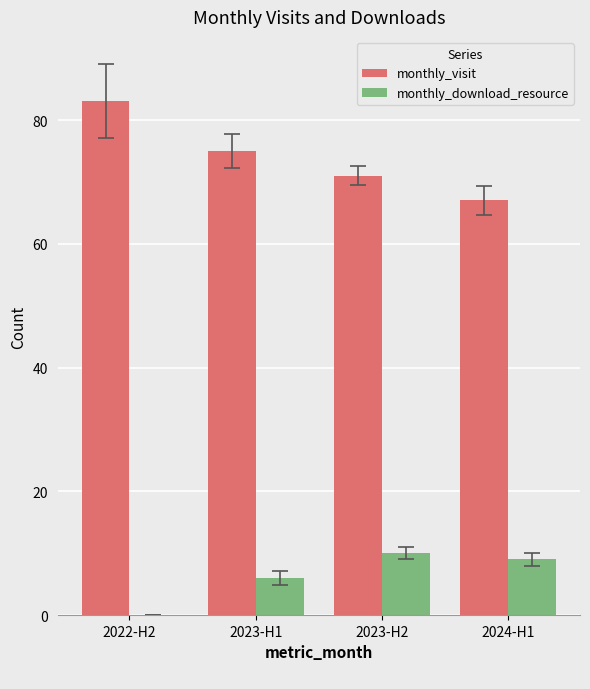

Which series has the largest total across all categories?

monthly_visit